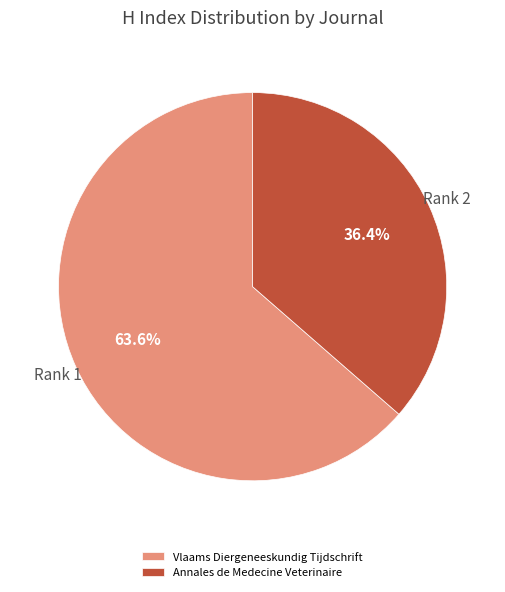

Approximately how many times larger is the value at Vlaams Diergeneeskundig Tijdschrift compared to Annales de Medecine Veterinaire?

1.7